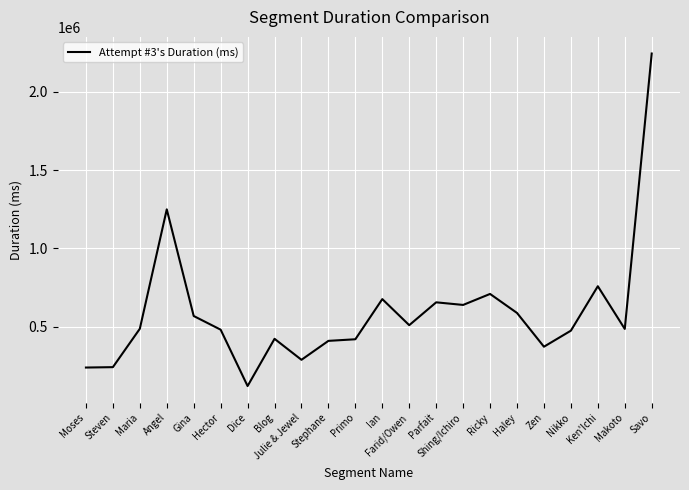

Approximately how many times larger is the value at Julie & Jewel compared to Ken'Ichi?

0.4